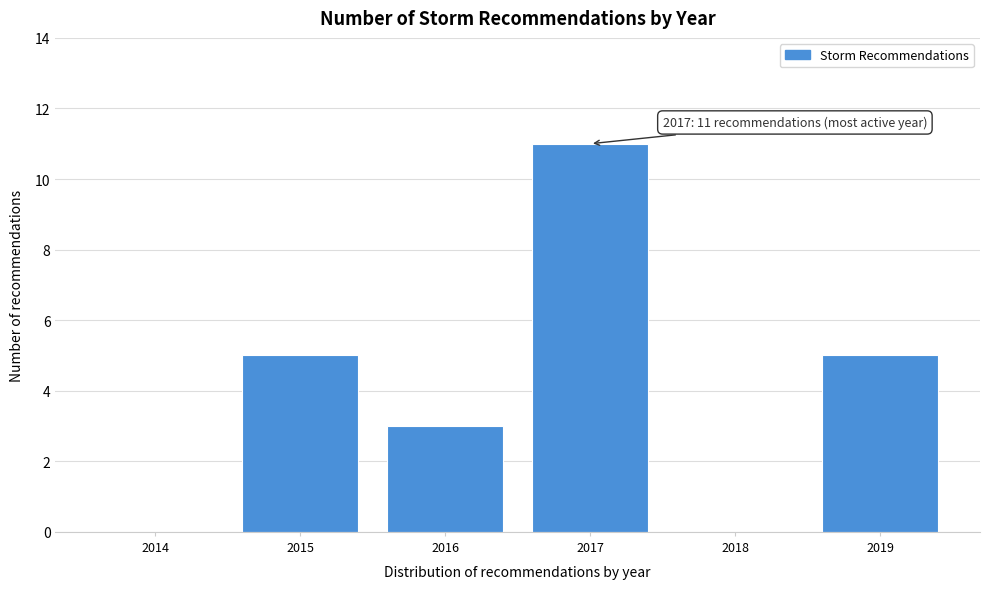

Reading left to right, transcribe all the data shown in this chart.

2014=0	2015=5	2016=3	2017=11	2018=0	2019=5